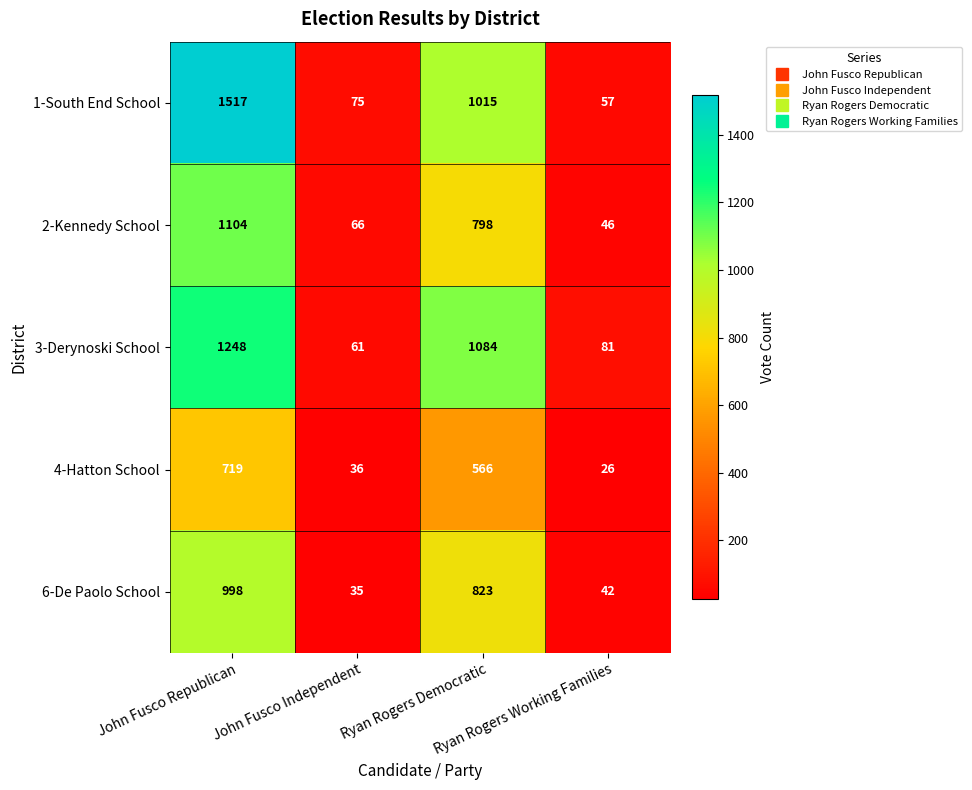

List the series in order of their peak value, lowest first.

4-Hatton School, 6-De Paolo School, 2-Kennedy School, 3-Derynoski School, 1-South End School